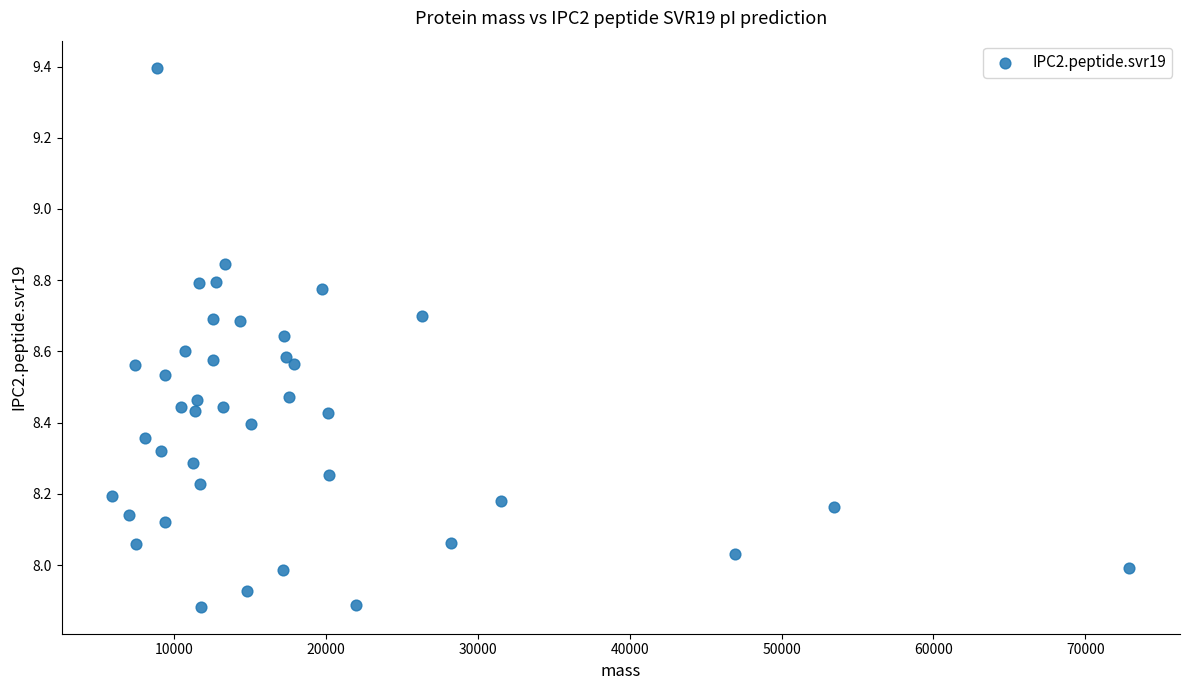

What is the range of Y values (max minus min)?

1.5